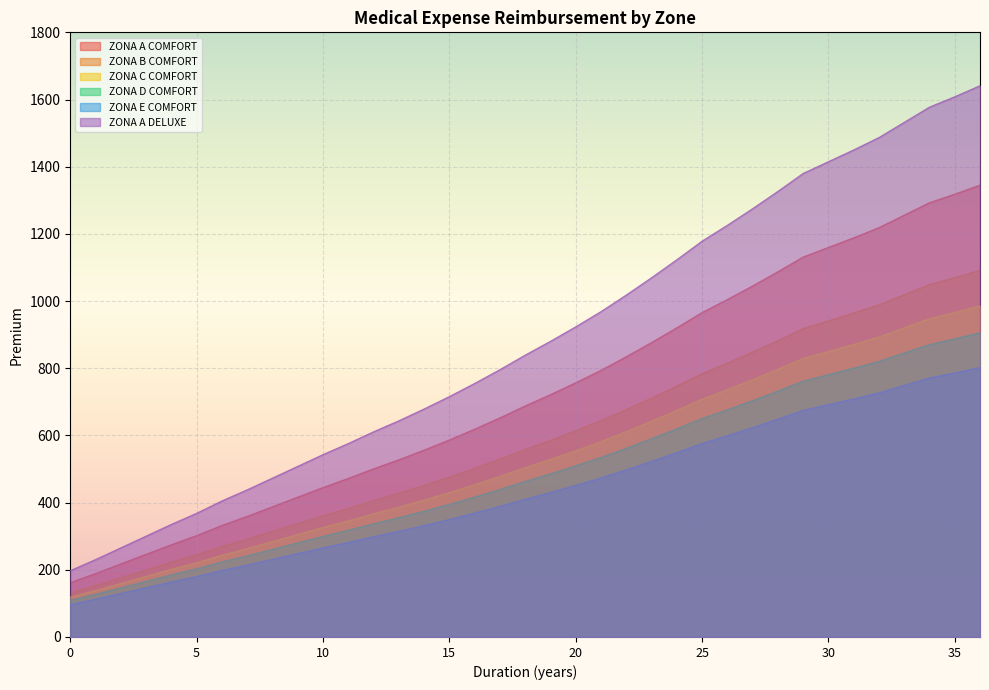

What is the approximate value of ZONA D COMFORT at 22?

561.8